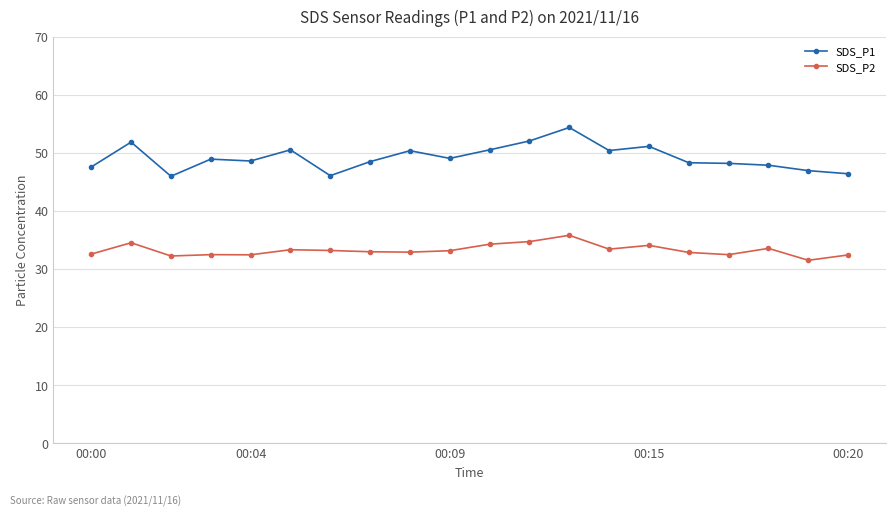

True or false: SDS_P1 and SDS_P2 intersect in this chart.

False